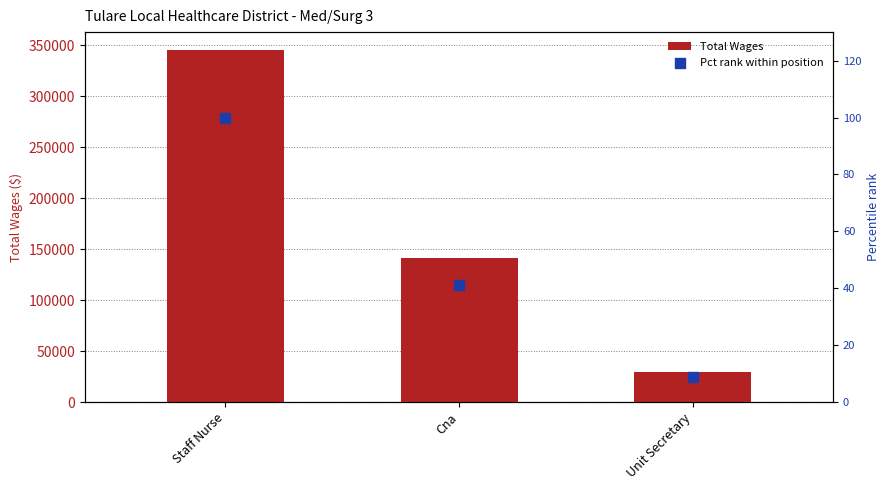

What are all the series names shown in the legend?

Total Wages, Pct rank within position